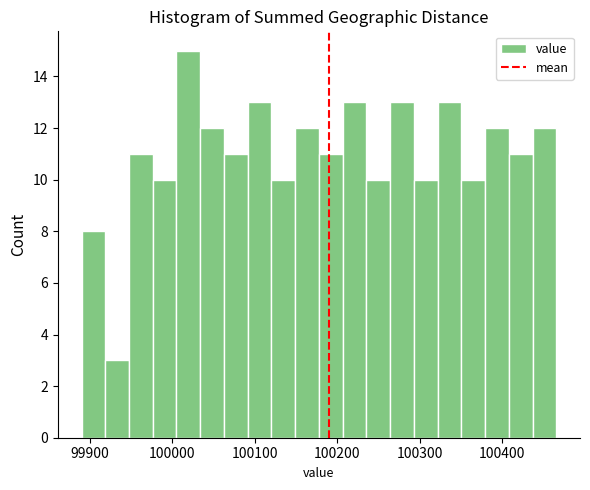

Around what value on the x-axis is the tallest bar? Give the approximate position of its centre, as read against the axis.

100020